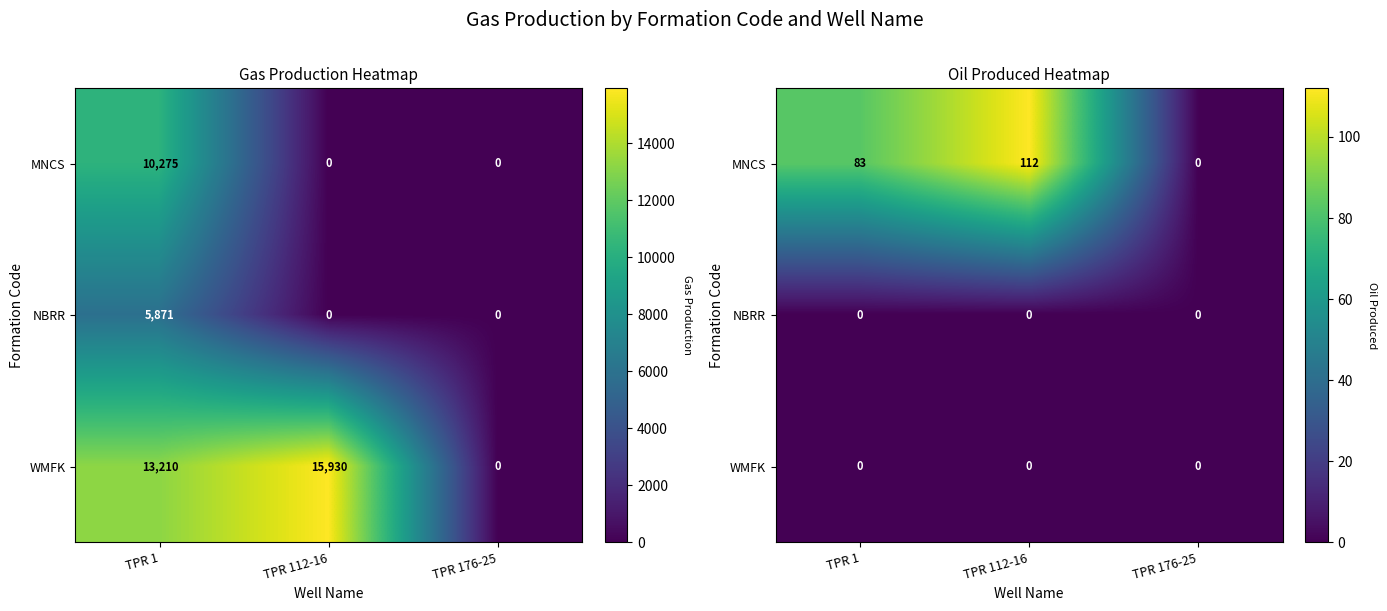

Count the number of data series in this chart.

3